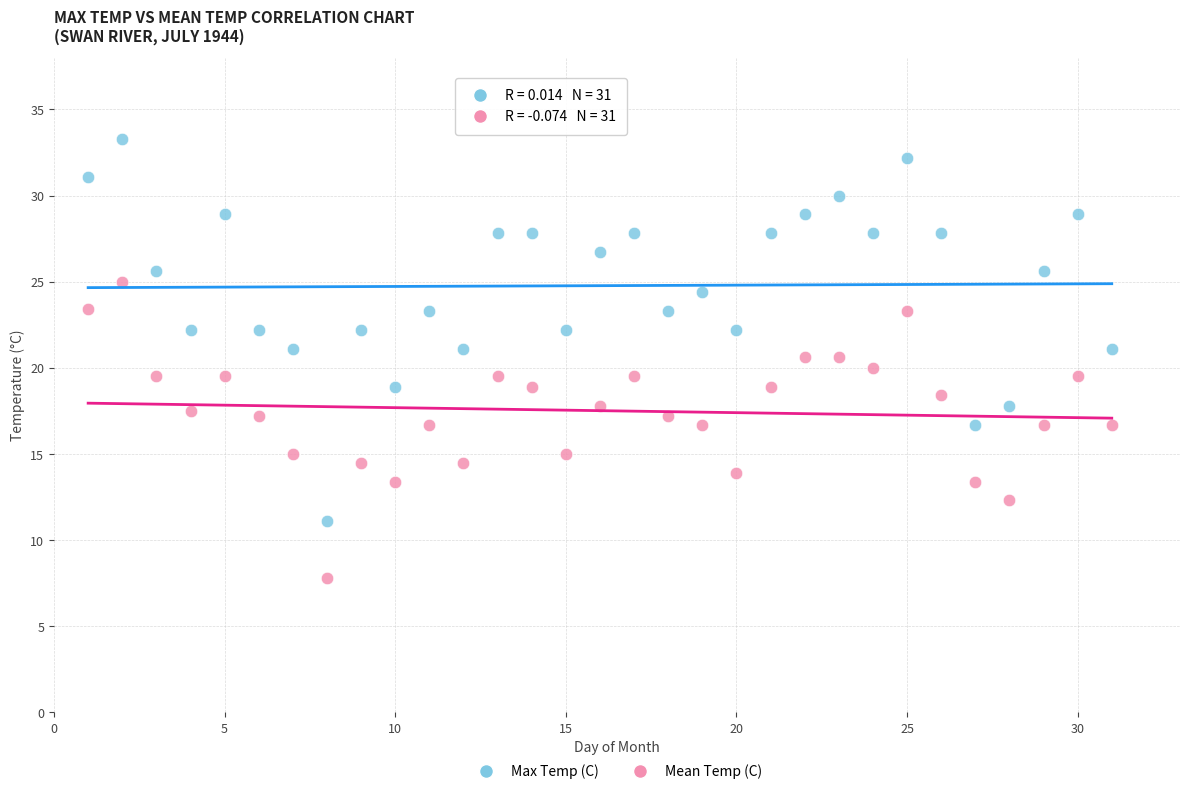

What is the X range (max minus min) for the scatter plot?

30.0